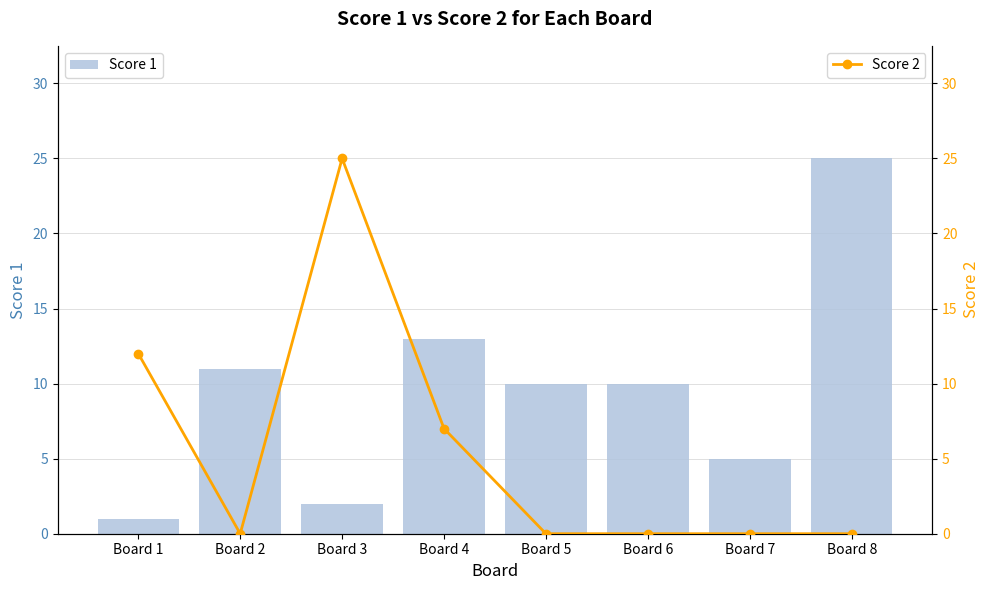

How many values in the Score 2 series exceed 0?

3